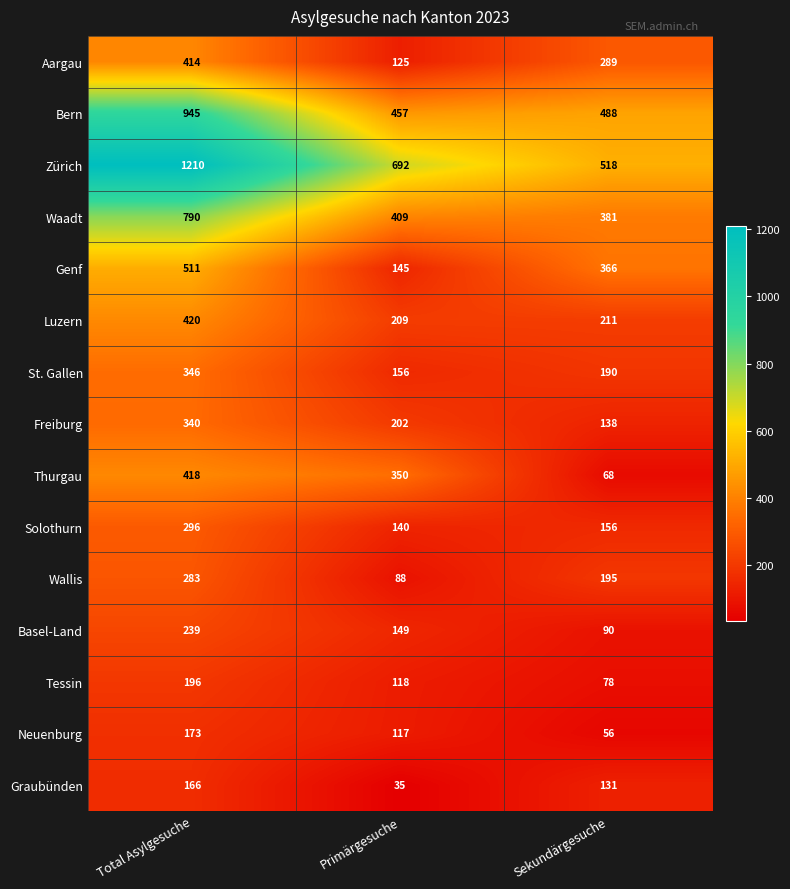

What is the average value of the Solothurn series?

197